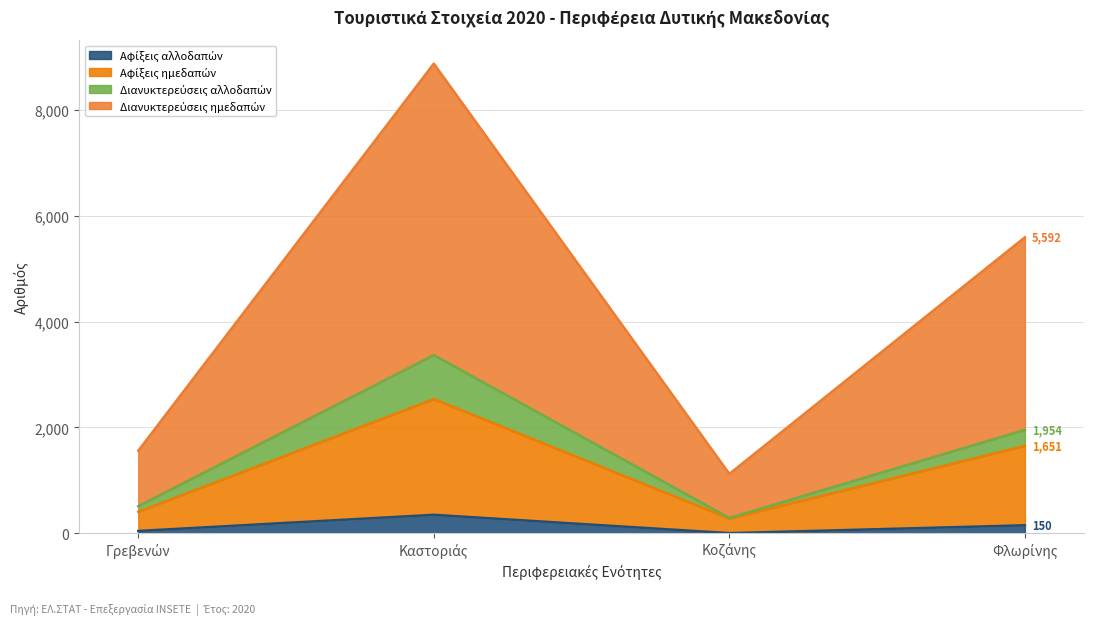

Does the chart display data point markers on the line(s)?

No